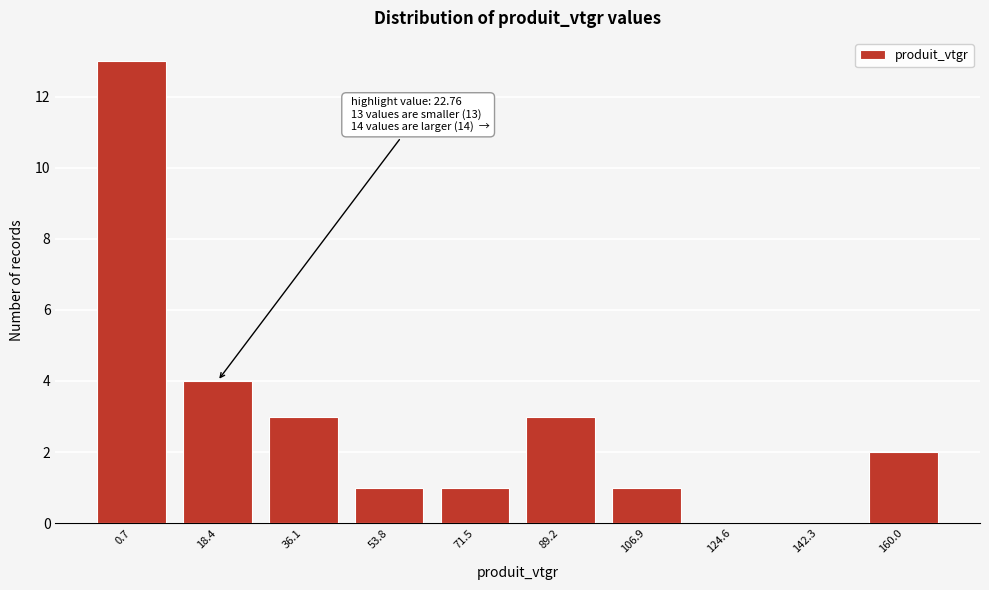

Reading left to right, what are all the values shown in this chart?

0.7=13	18.4=4	36.1=3	53.8=1	71.5=1	89.2=3	106.9=1	124.6=0	142.3=0	160.0=2